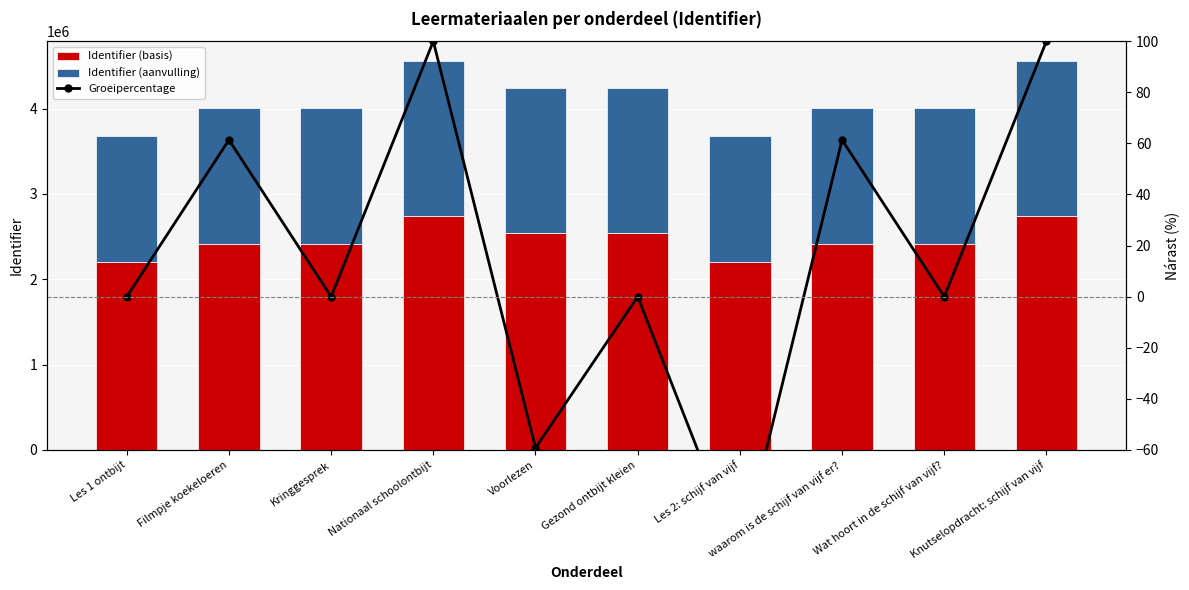

What is the label of the 9th bar from the left?

Wat hoort in de schijf van vijf?